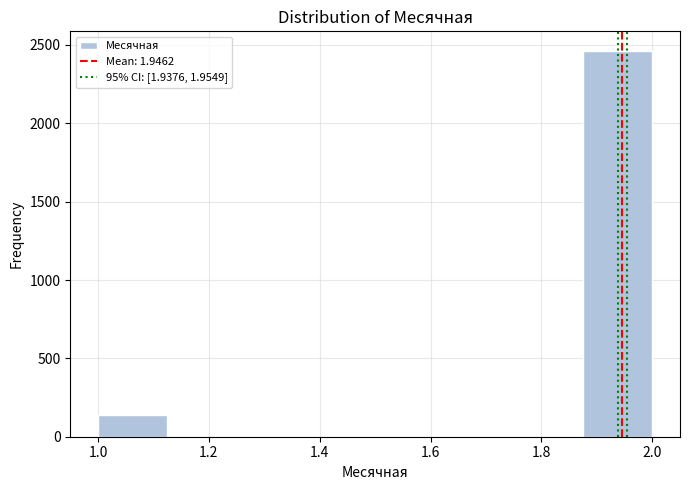

Over which range of the x-axis is the bar tallest?

1.875 to 2.000